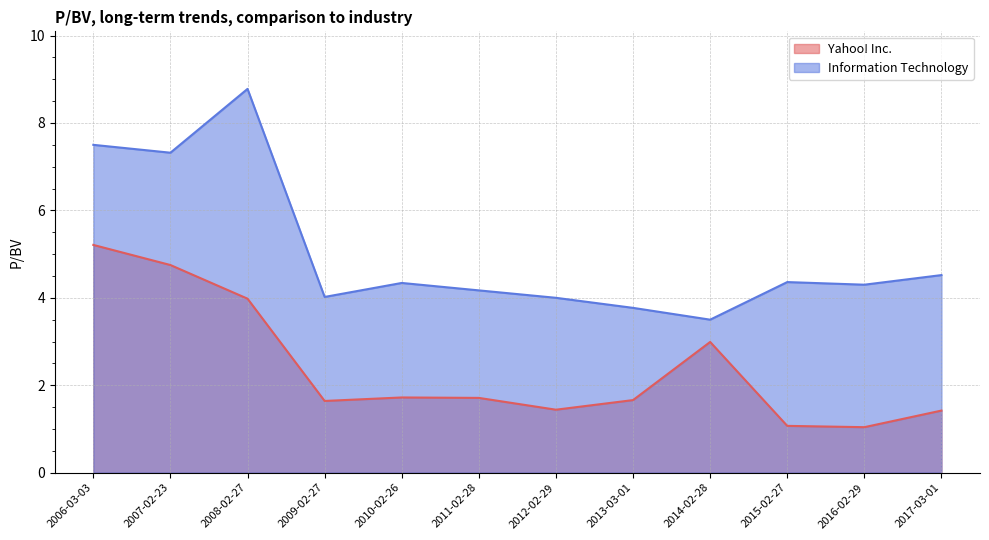

What is the difference between the second highest and minimum values in the Yahoo! Inc. series?

3.7